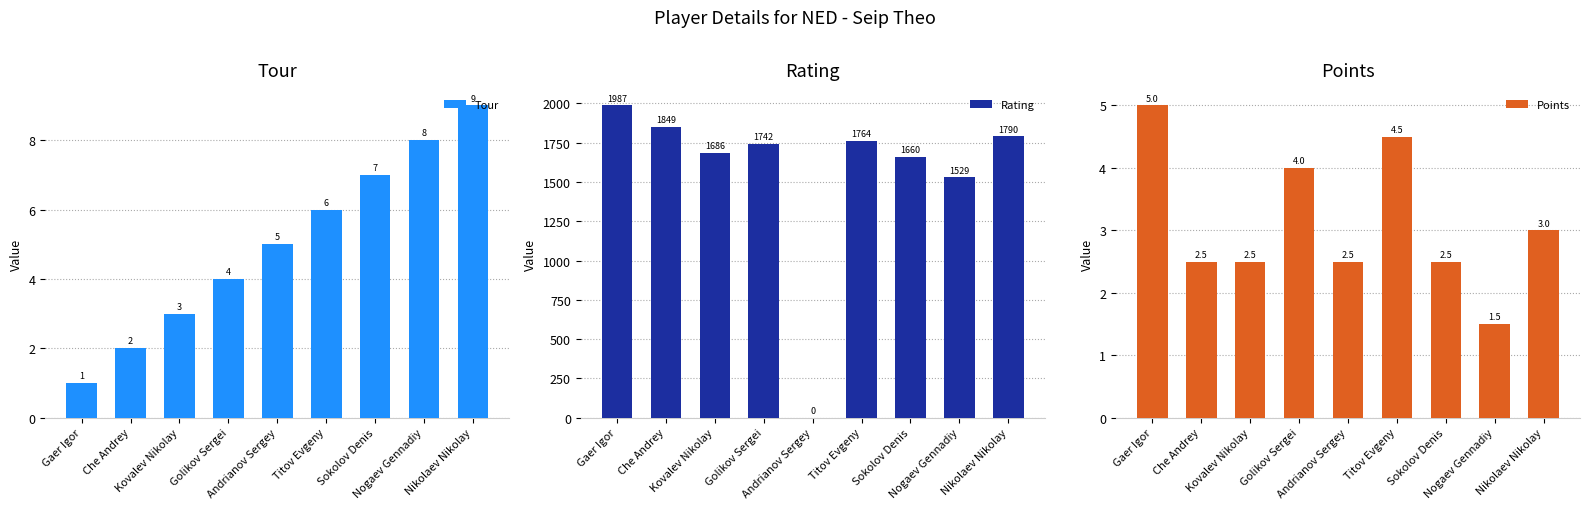

What position from the left is Nikolaev Nikolay?

9